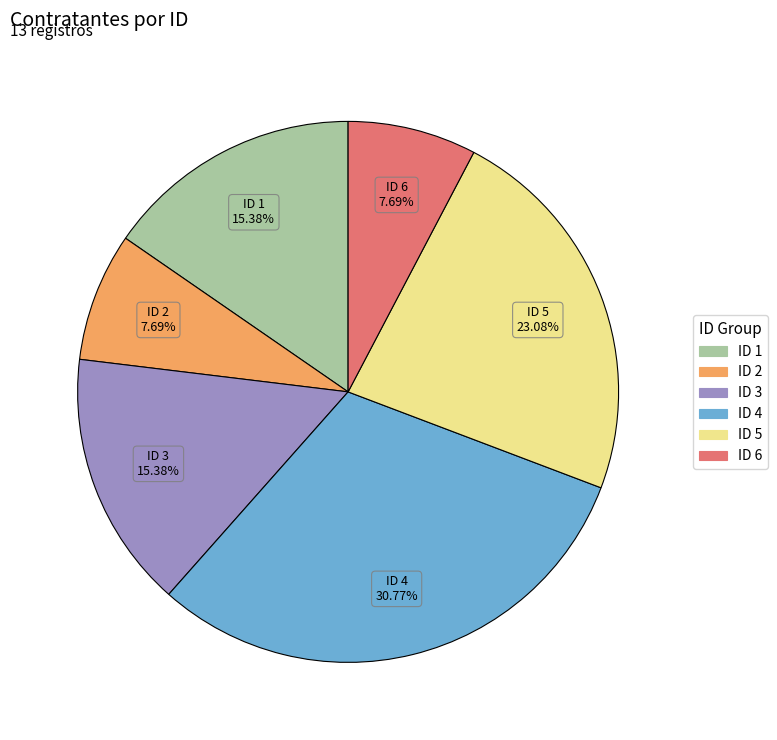

Is there a majority slice in this chart?

No